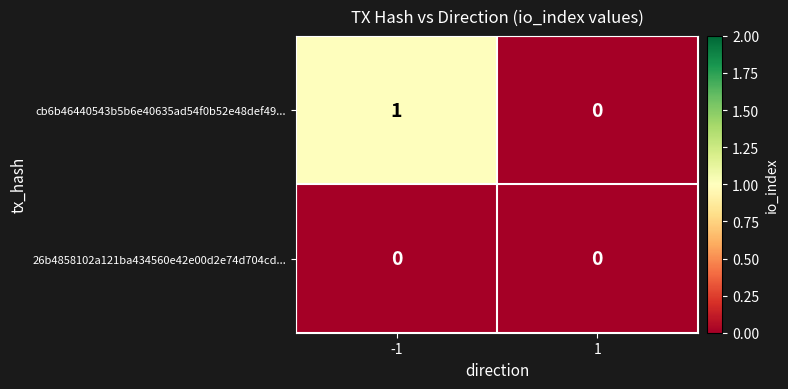

The value of 26b4858102a121ba434560e42e00d2e74d704cd... at -1 is 0. True or false?

True